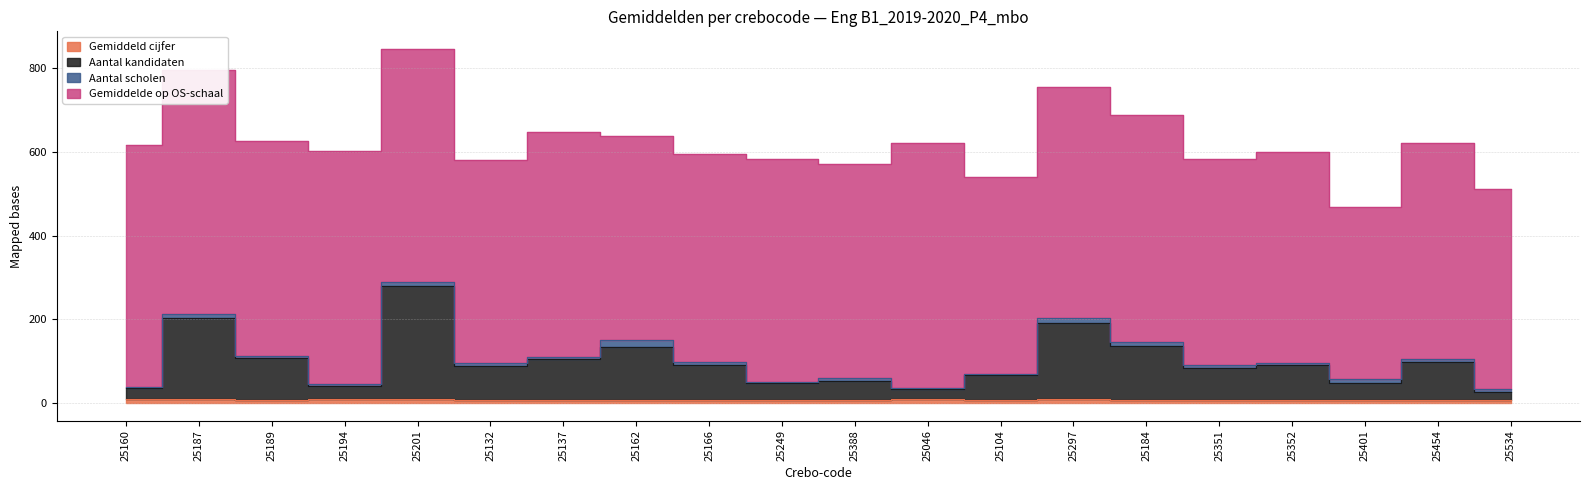

Which series has the widest spread of values?

Aantal kandidaten